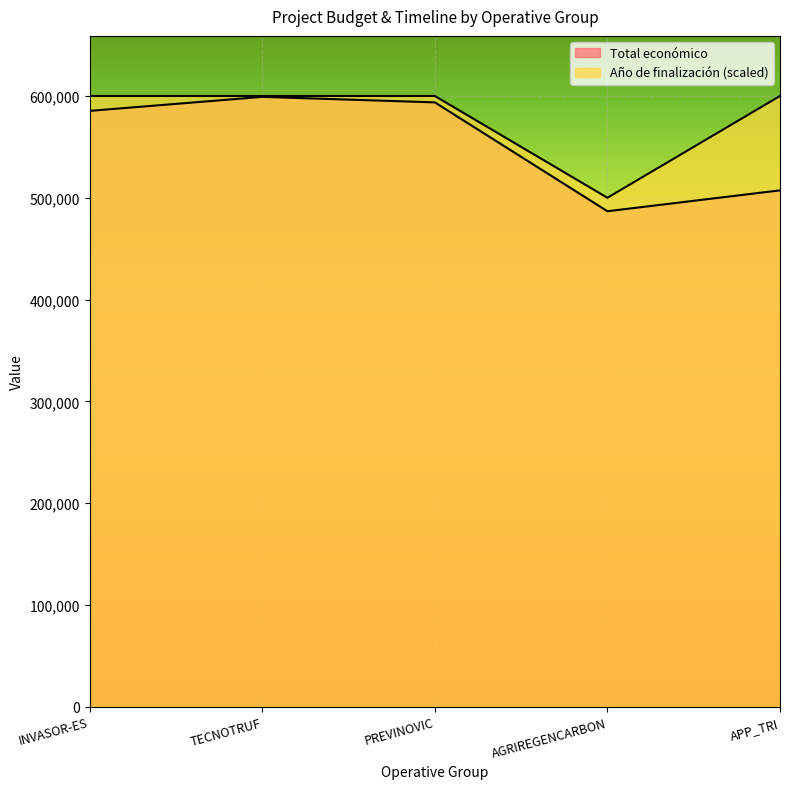

Is it true that Total económico equals 585346 at INVASOR-ES?

True